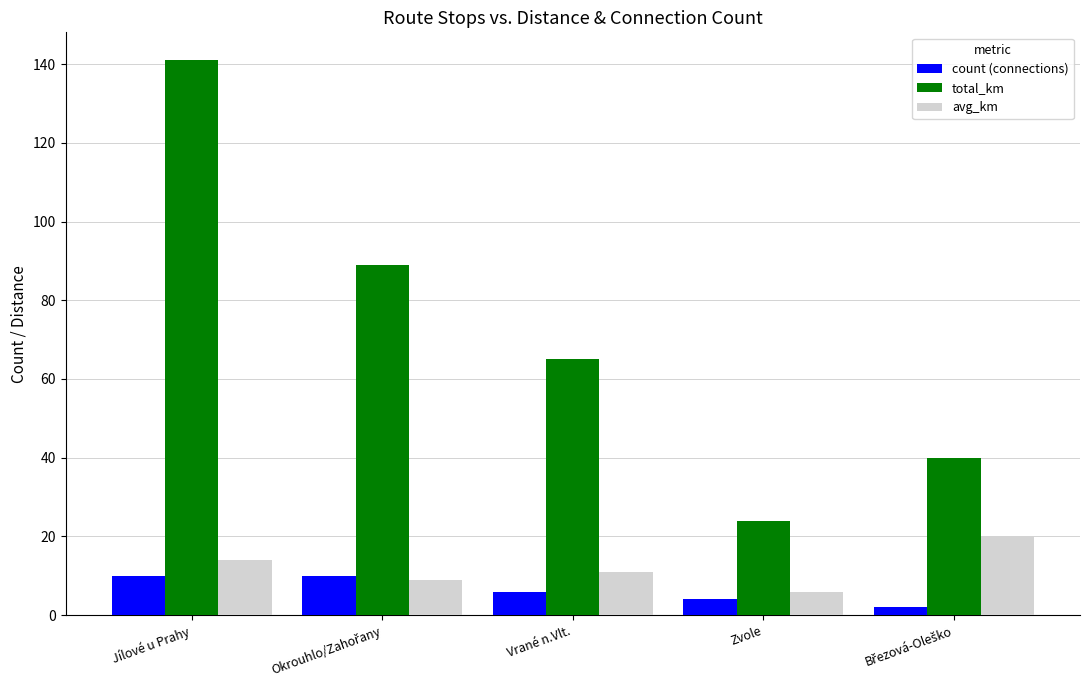

What is the minimum value for total_km?

24